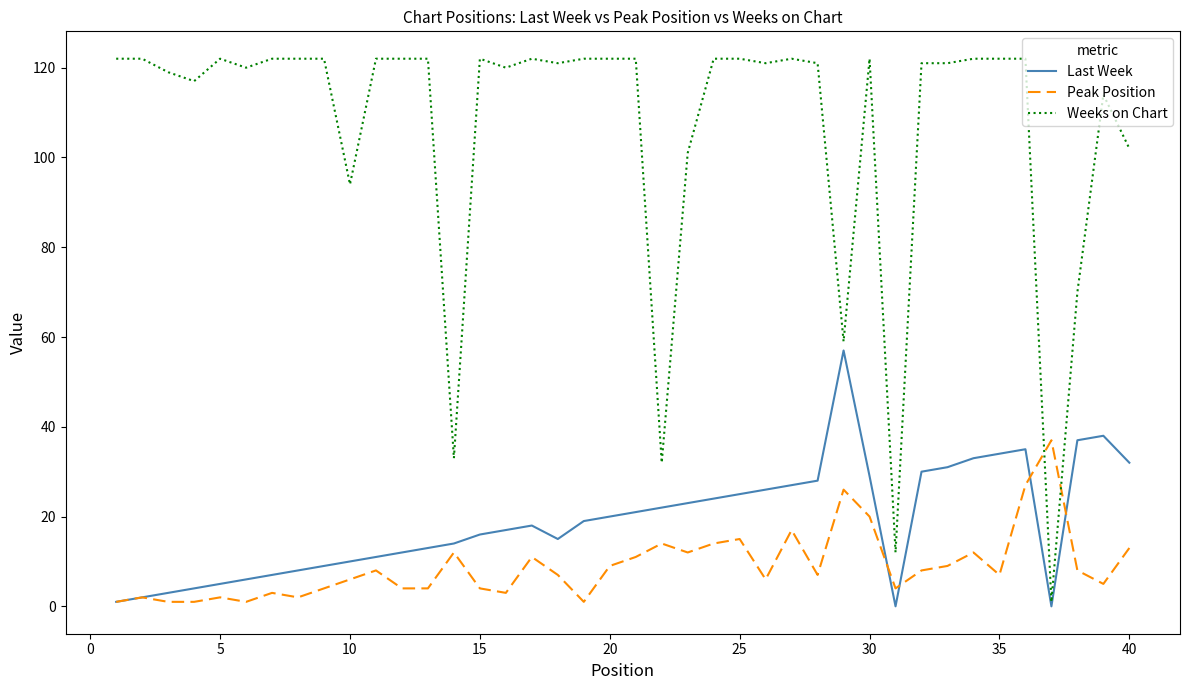

What is the difference between the second highest and minimum values in the Peak Position series?

26